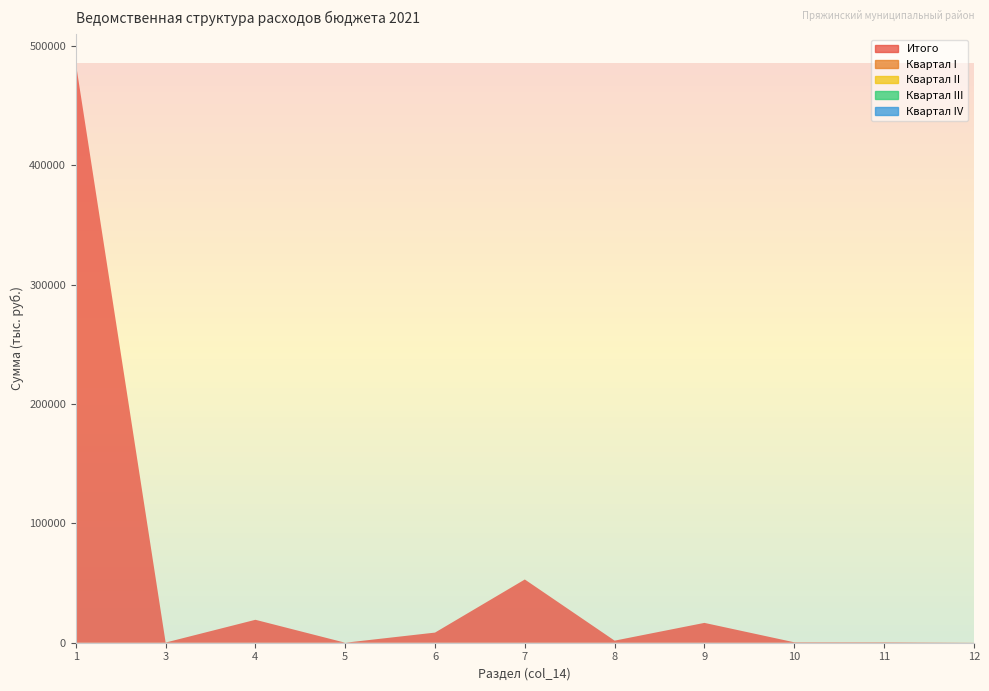

Reading left to right, extract all data points from this chart.

Итого: 1=485362.6	3=150.0	4=19208.4	5=3.7	6=8491.4	7=52970.1	8=1738.4	9=16618.0	10=383.0	11=370.0	12=99.0
Квартал I: 1=0.0	3=0.0	4=0.0	5=0.0	6=0.0	7=0.0	8=0.0	9=0.0	10=0.0	11=0.0	12=0.0
Квартал II: 1=0.0	3=0.0	4=0.0	5=0.0	6=0.0	7=0.0	8=0.0	9=0.0	10=0.0	11=0.0	12=0.0
Квартал III: 1=0.0	3=0.0	4=0.0	5=0.0	6=0.0	7=0.0	8=0.0	9=0.0	10=0.0	11=0.0	12=0.0
Квартал IV: 1=0.0	3=0.0	4=0.0	5=0.0	6=0.0	7=0.0	8=0.0	9=0.0	10=0.0	11=0.0	12=0.0
Сумма 2021: 1=485362.6	3=150.0	4=19208.4	5=3.7	6=8491.4	7=52970.1	8=1738.4	9=16618.0	10=383.0	11=370.0	12=99.0